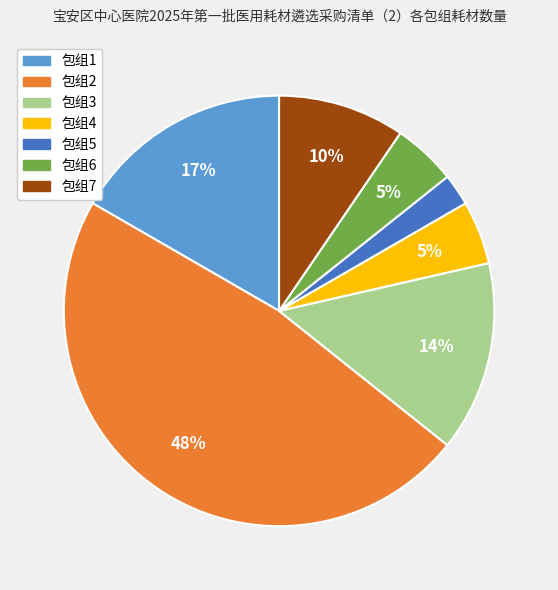

Is it true that 包组5 is 2% of the pie?

True